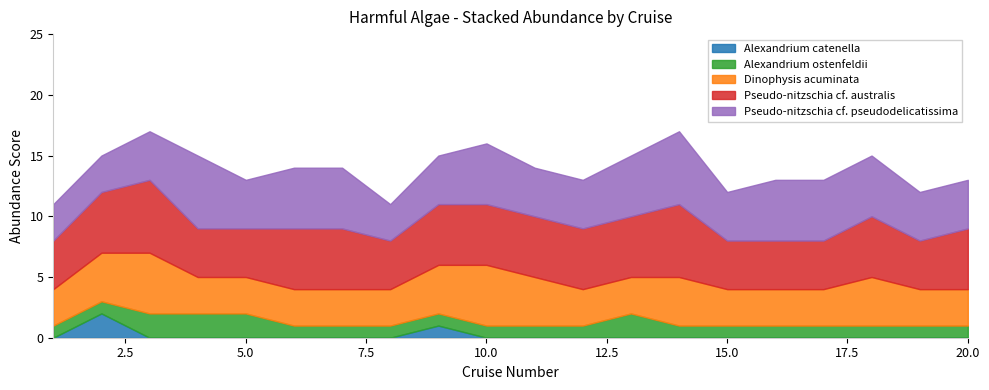

At how many categories does at least one series exceed 4?

15